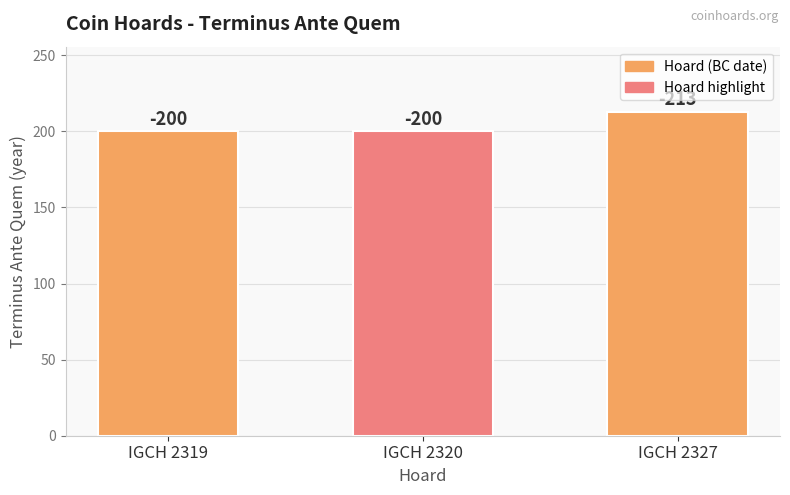

Are the bars horizontal?

No